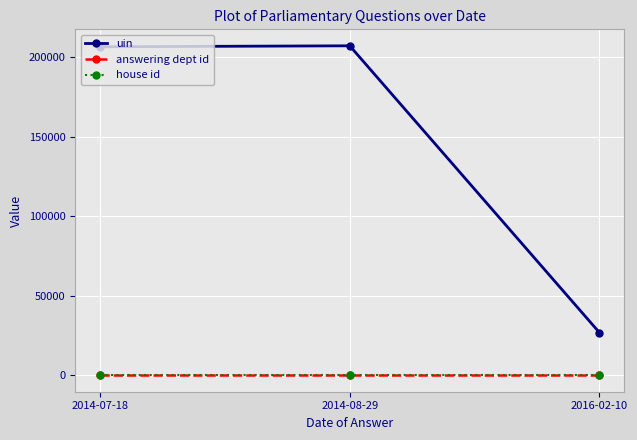

What is the maximum value for uin?

207252